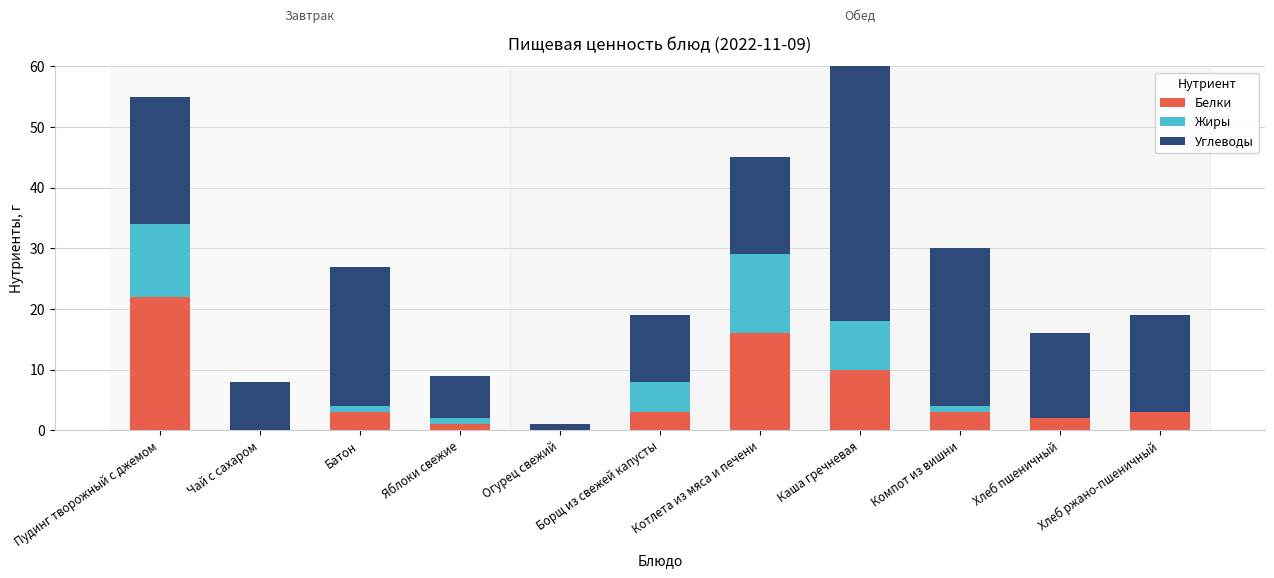

What is the label of the 8th bar from the right?

Яблоки свежие